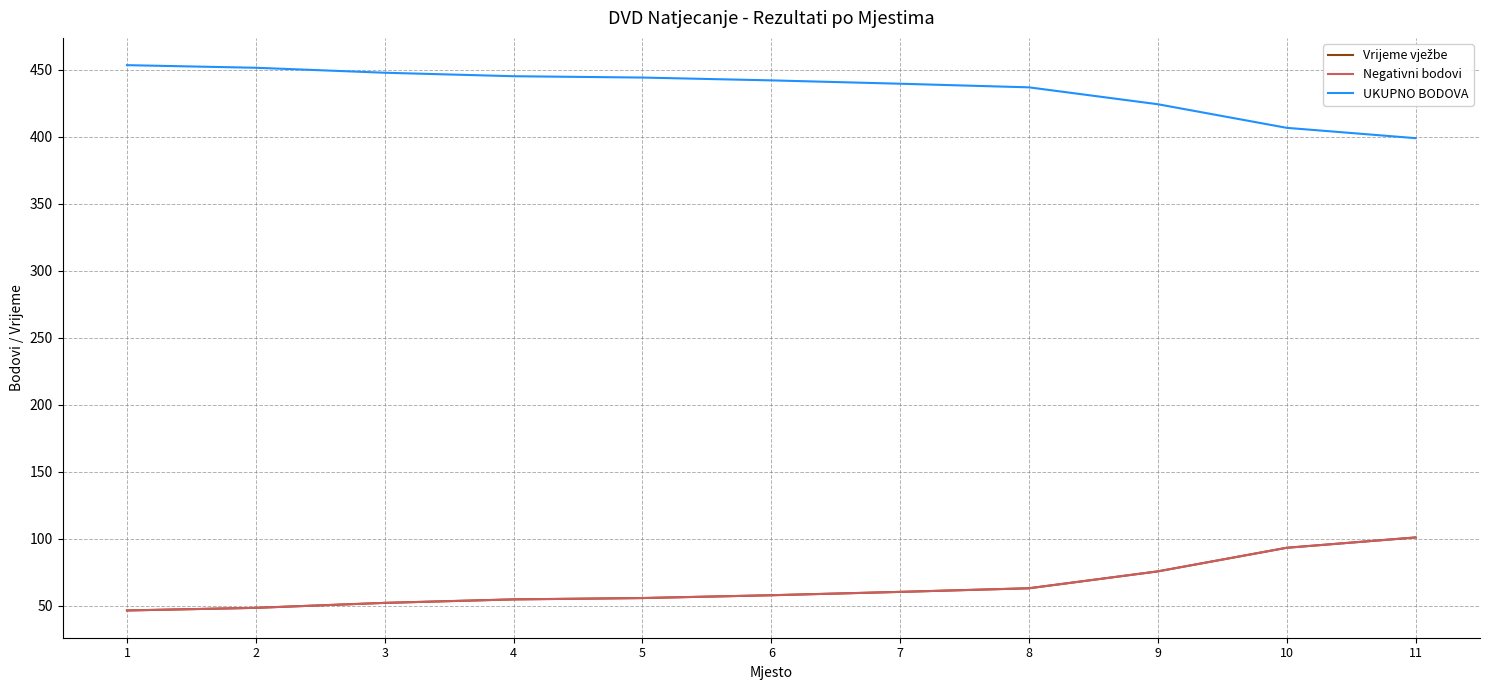

Does the chart have visible grid lines?

Yes